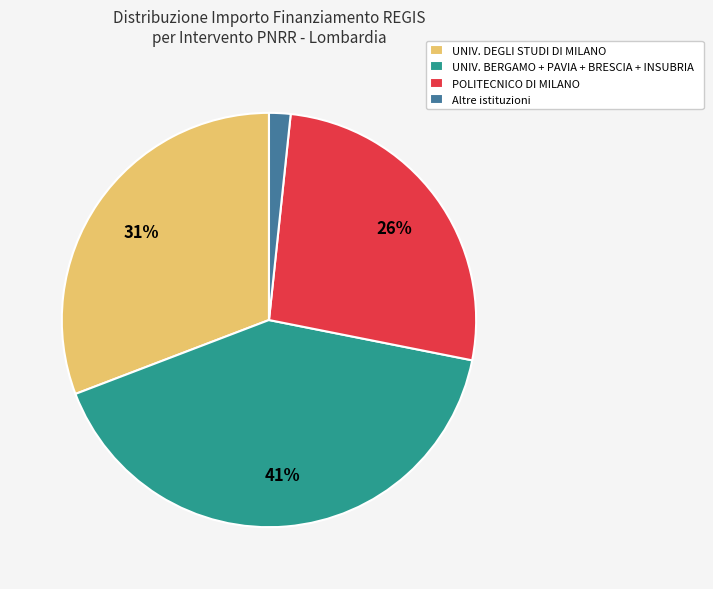

Combined, do POLITECNICO DI MILANO and UNIV. BERGAMO + PAVIA + BRESCIA + INSUBRIA account for over 50%?

Yes